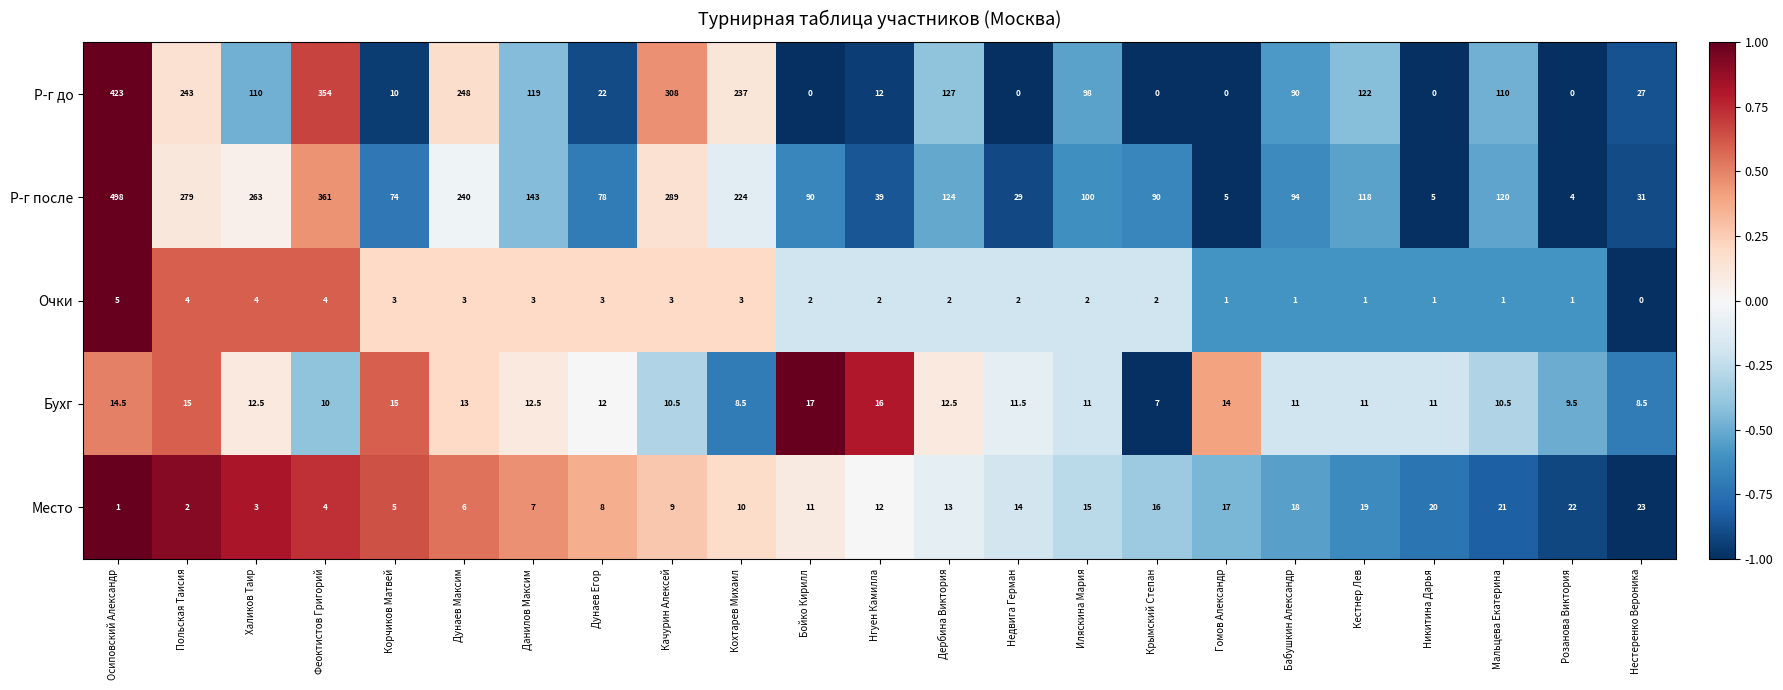

What is the average value of the Р-г до series?

115.7